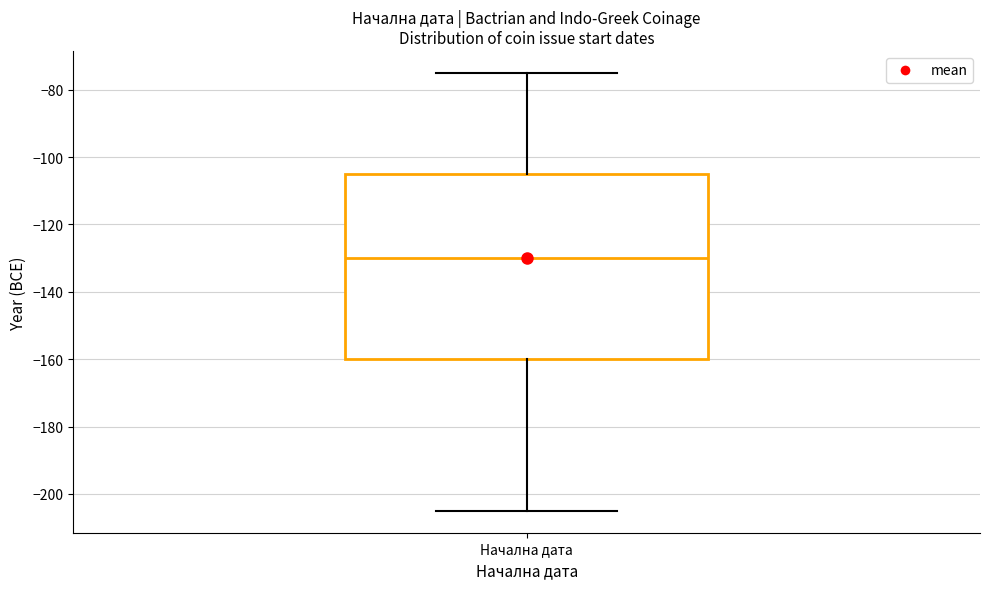

Where does the lower whisker of the box for Начална дата end on the y-axis? The values are not printed on the chart, so give them approximately, as read against the axis.

-204